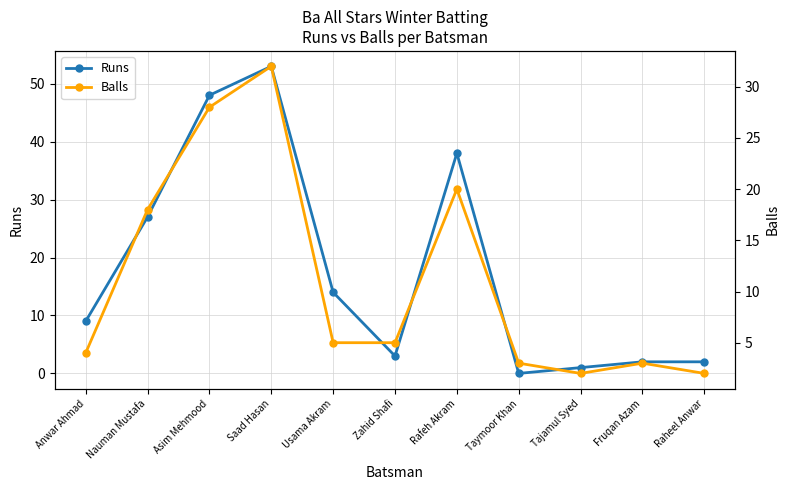

Rank the series at Tajamul Syed from highest to lowest value.

Balls, Runs